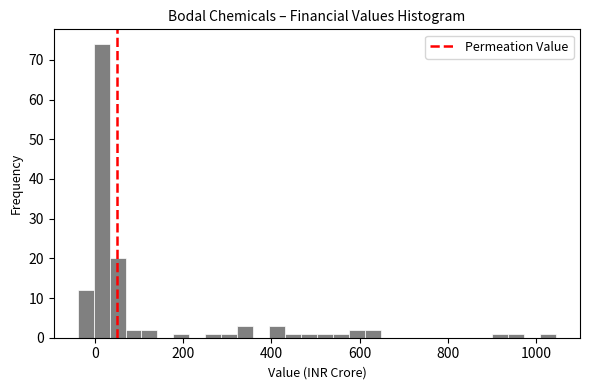

Around what value on the x-axis is the tallest bar? Give the approximate position of its centre, as read against the axis.

20